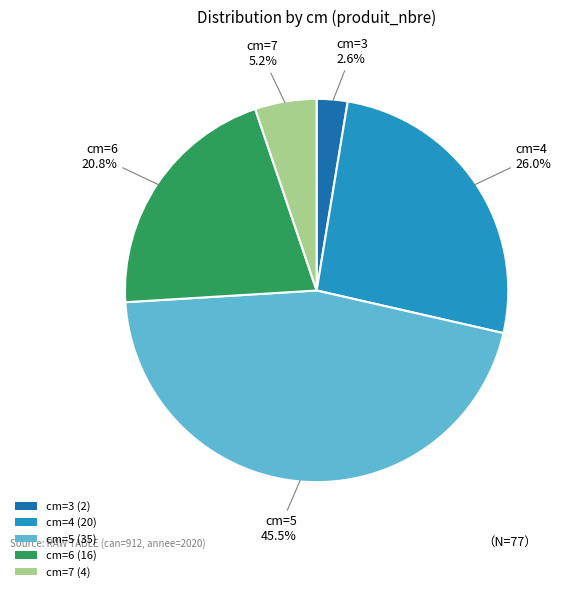

What is the total percentage of cm=4 (20) and cm=3 (2)?

28.6%